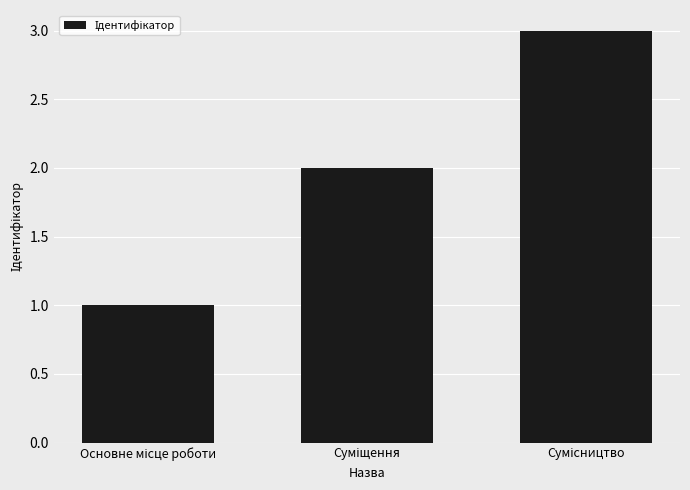

What is the sum of all values?

6